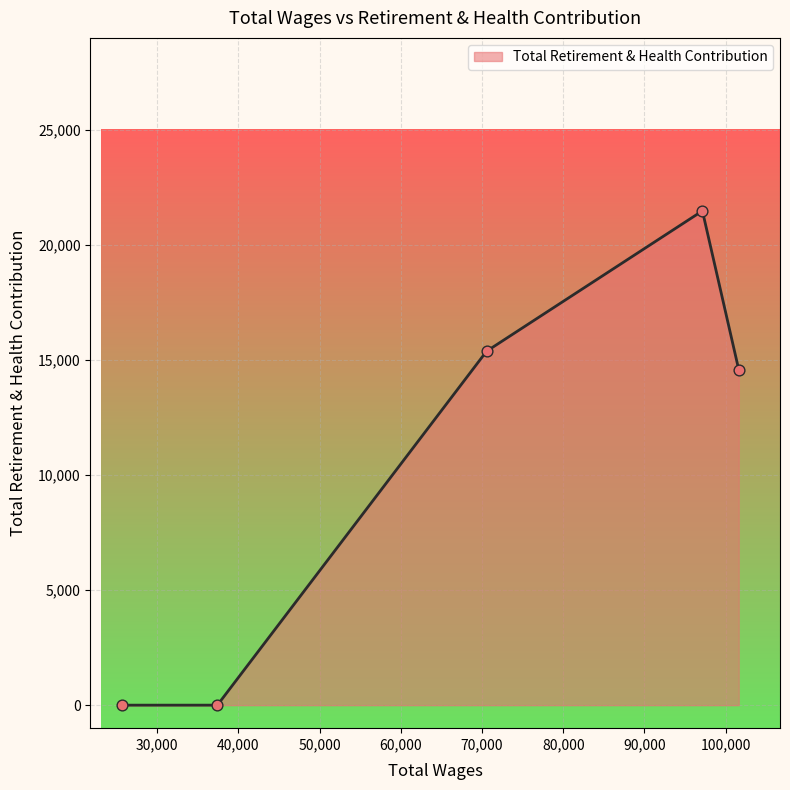

What is the maximum value shown in the chart?

21470